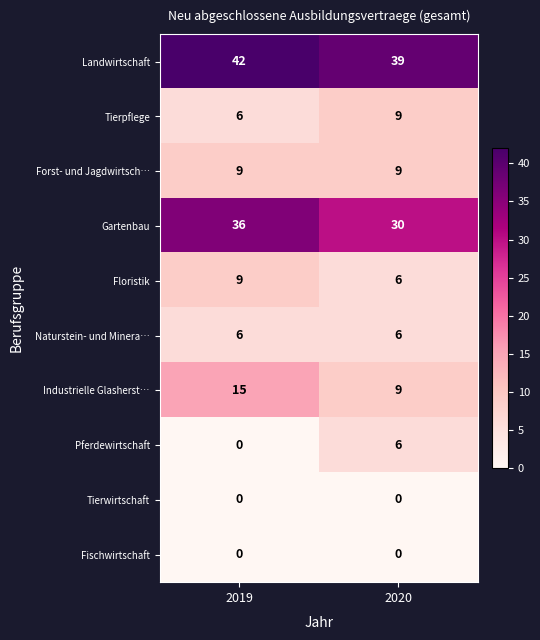

What is the sum of all Floristik values?

15